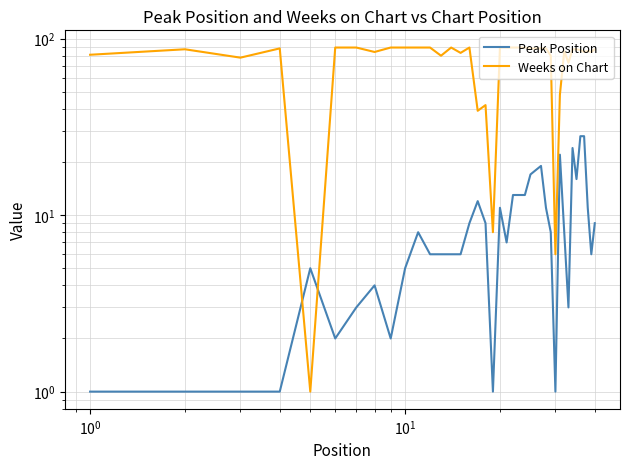

Which series has the largest total across all categories?

Weeks on Chart